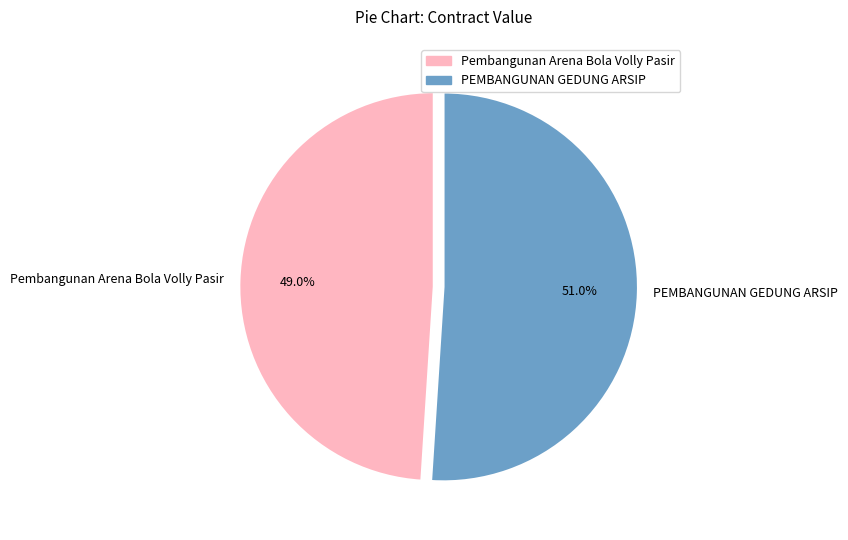

What is the smallest slice in the pie chart?

Pembangunan Arena Bola Volly Pasir